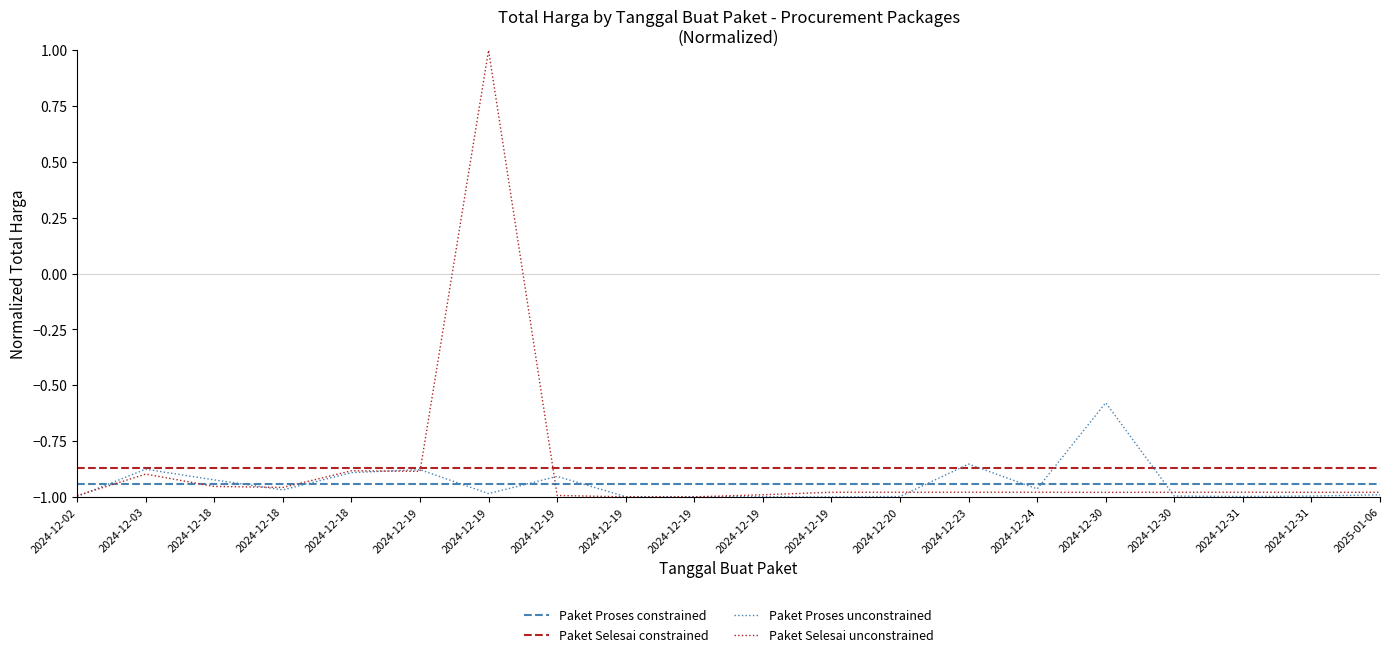

What is the label of the 13th point from the left?

2024-12-20